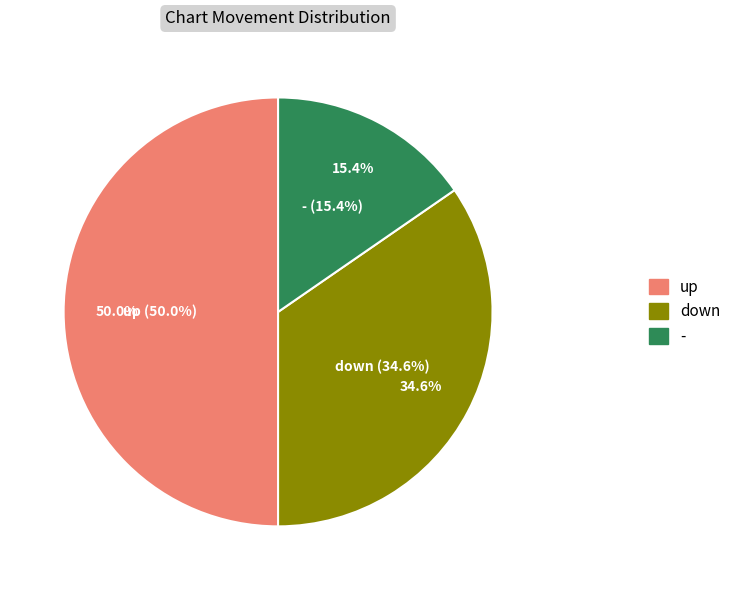

What is the total percentage of up and -?

65.4%